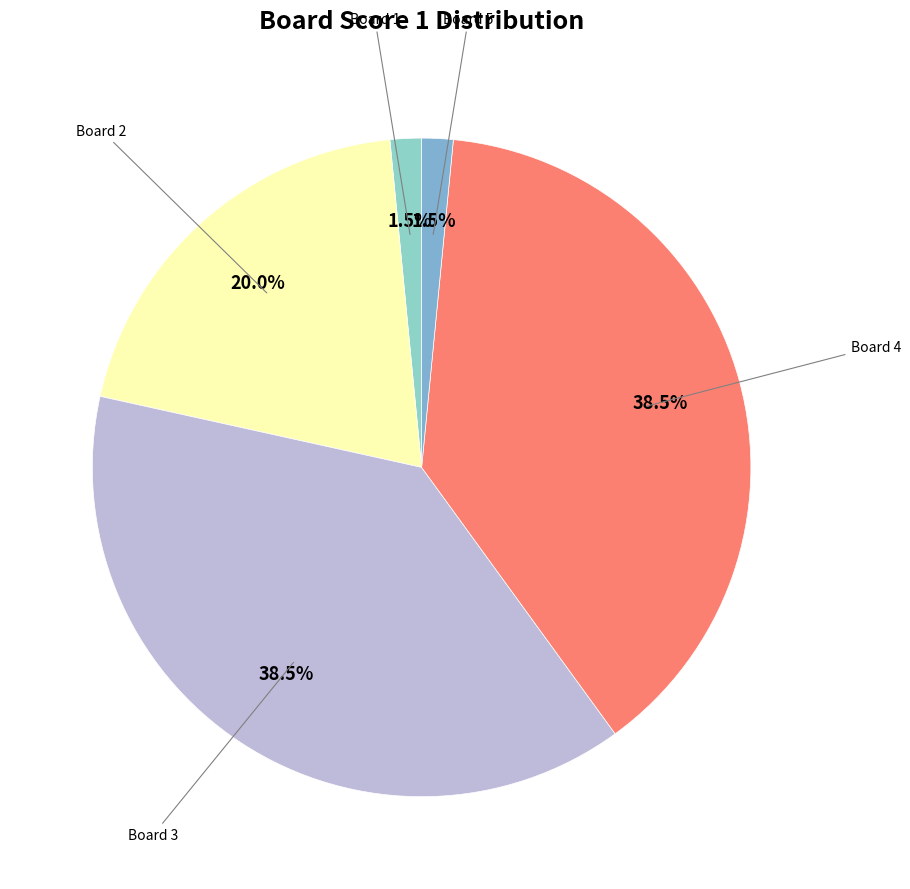

How many slices are in this pie chart?

5